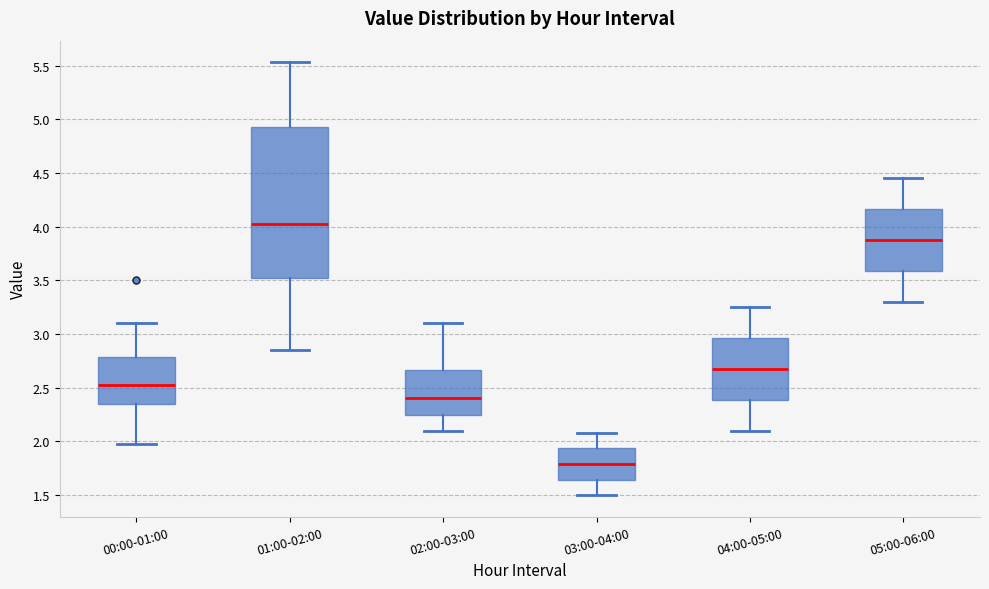

Reading left to right, transcribe this box plot: for each box, give where its median line is, the range the box spans, and where its two whiskers end, as read against the y-axis. The values are not printed on the chart, so give them approximately, as read against the axis.

00:00-01:00: median 2.55, box 2.35 to 2.80, whiskers 2.00 to 3.10
01:00-02:00: median 4.05, box 3.50 to 4.95, whiskers 2.85 to 5.55
02:00-03:00: median 2.40, box 2.25 to 2.65, whiskers 2.10 to 3.10
03:00-04:00: median 1.80, box 1.65 to 1.95, whiskers 1.50 to 2.10
04:00-05:00: median 2.70, box 2.40 to 2.95, whiskers 2.10 to 3.25
05:00-06:00: median 3.90, box 3.60 to 4.15, whiskers 3.30 to 4.45